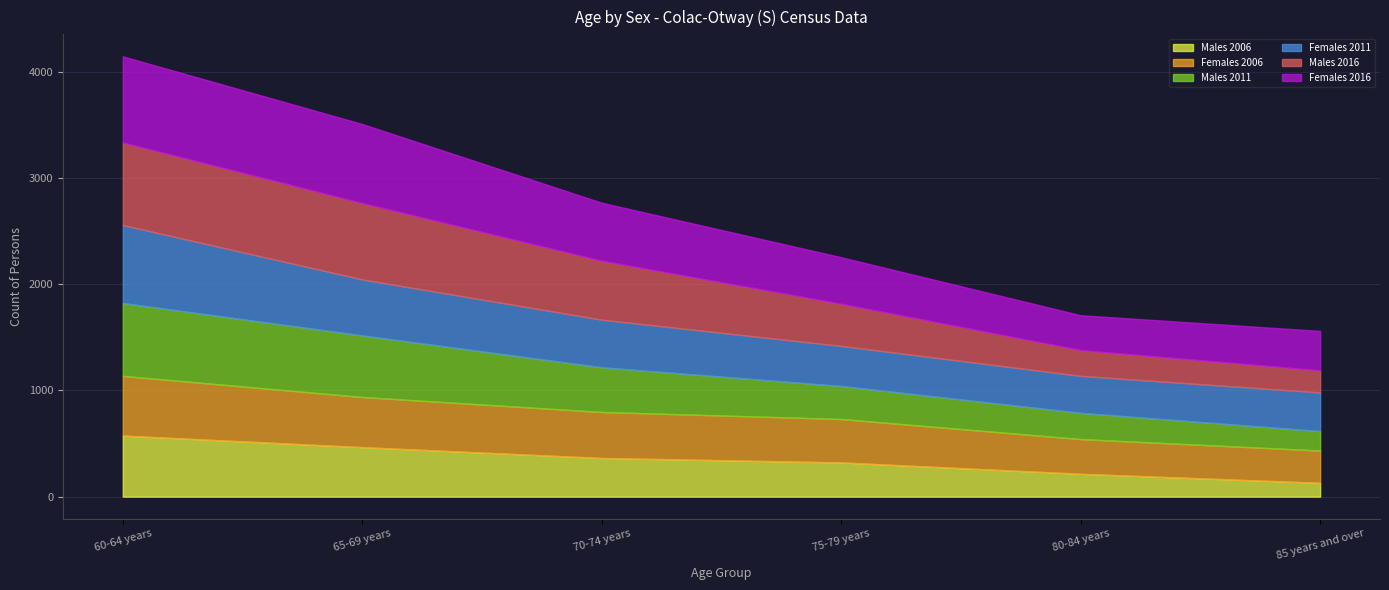

What is the difference between the second highest and minimum values in the Males 2011 series?

397